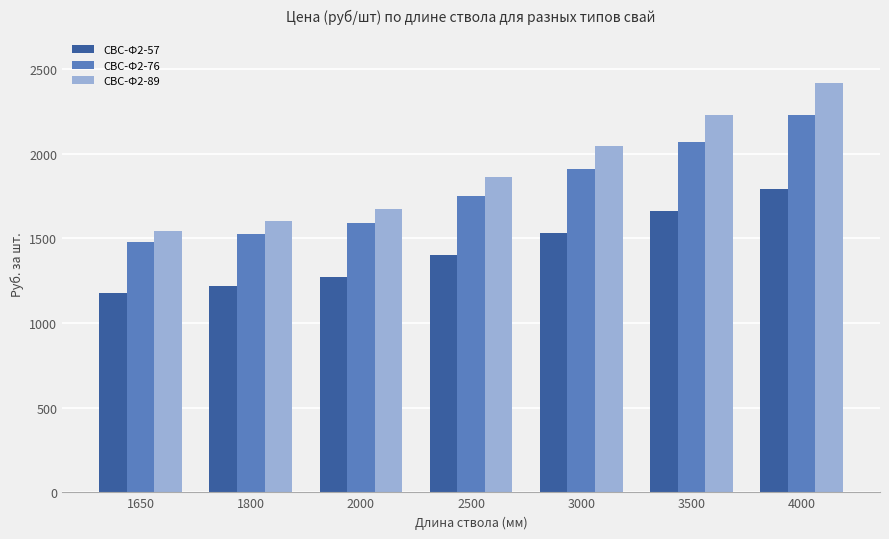

How many values in the СВС-Ф2-89 series are below 1860?

3